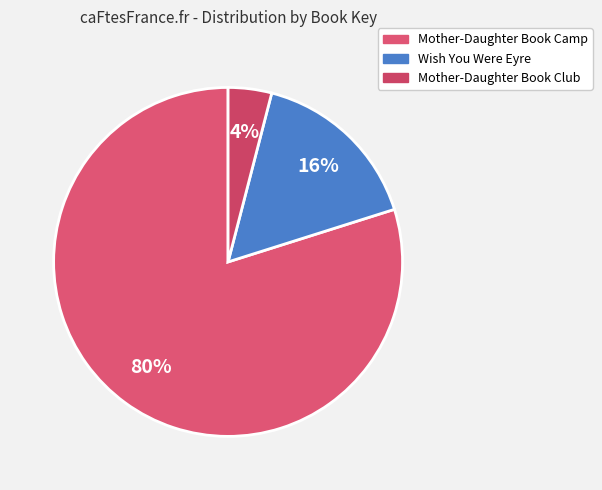

How many slices are in this pie chart?

3